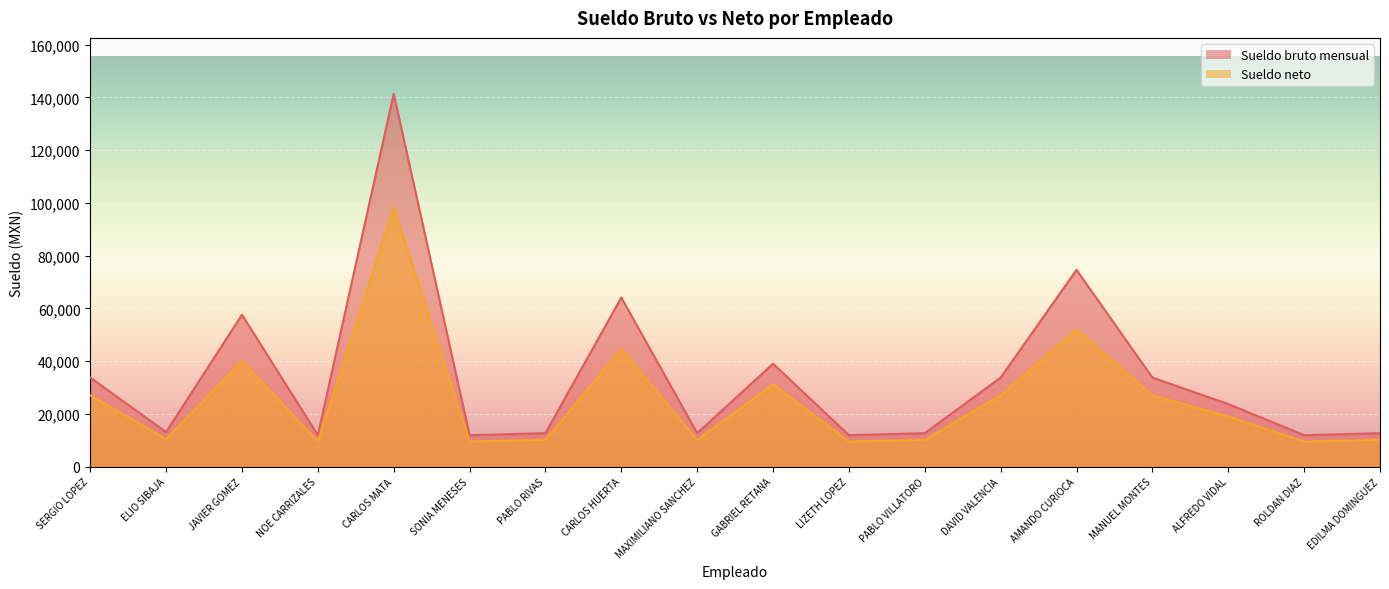

What is the label of the 9th point from the right?

GABRIEL RETANA